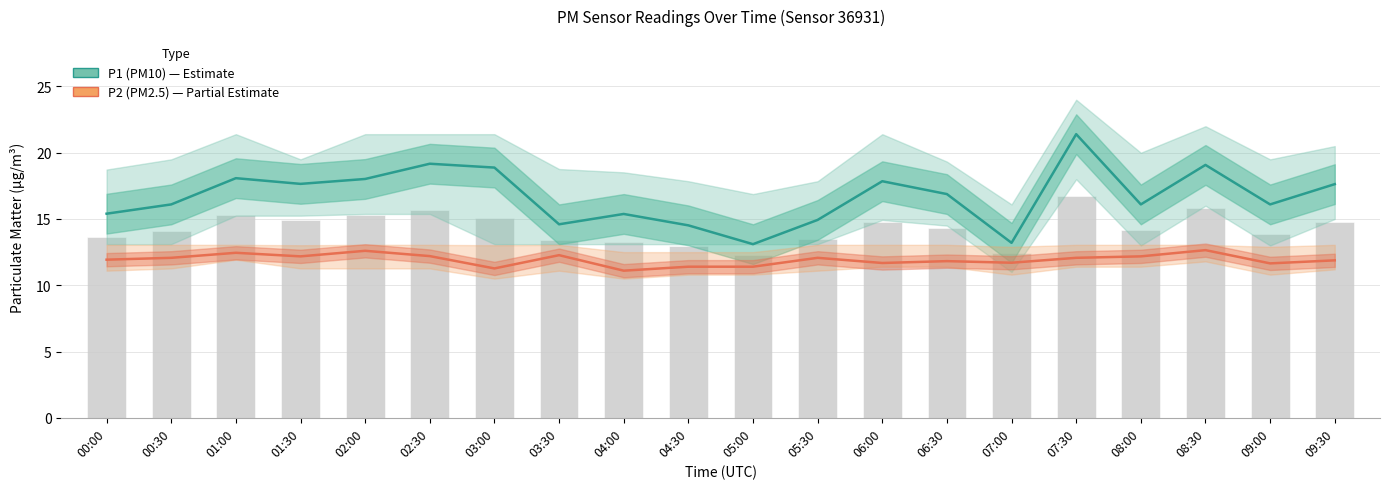

The value of P2 (PM2.5) at 04:30 is 11.4. True or false?

True